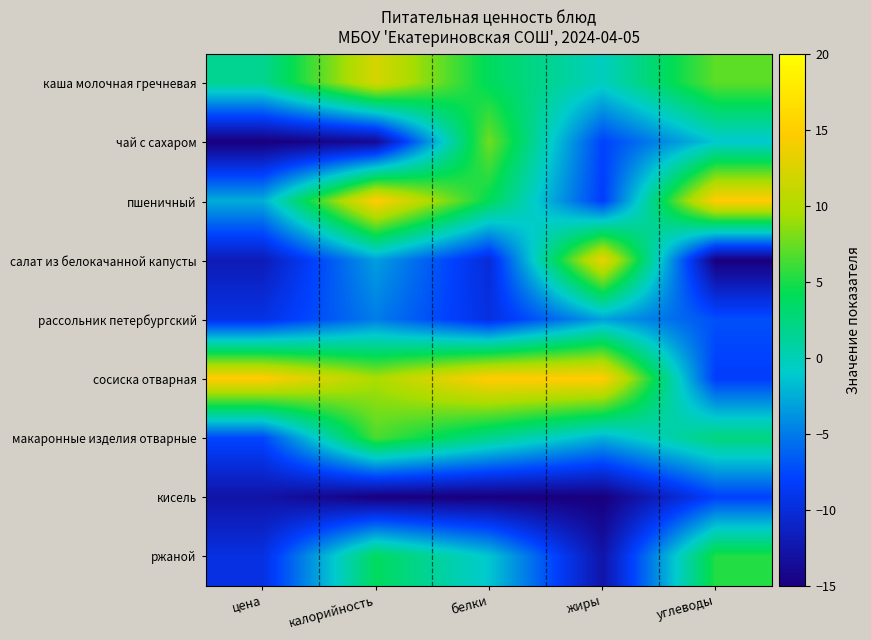

Between жиры and белки, which is larger?

белки